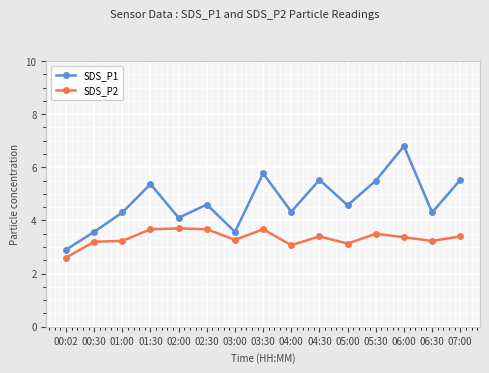

At how many categories does at least one series exceed 6?

1